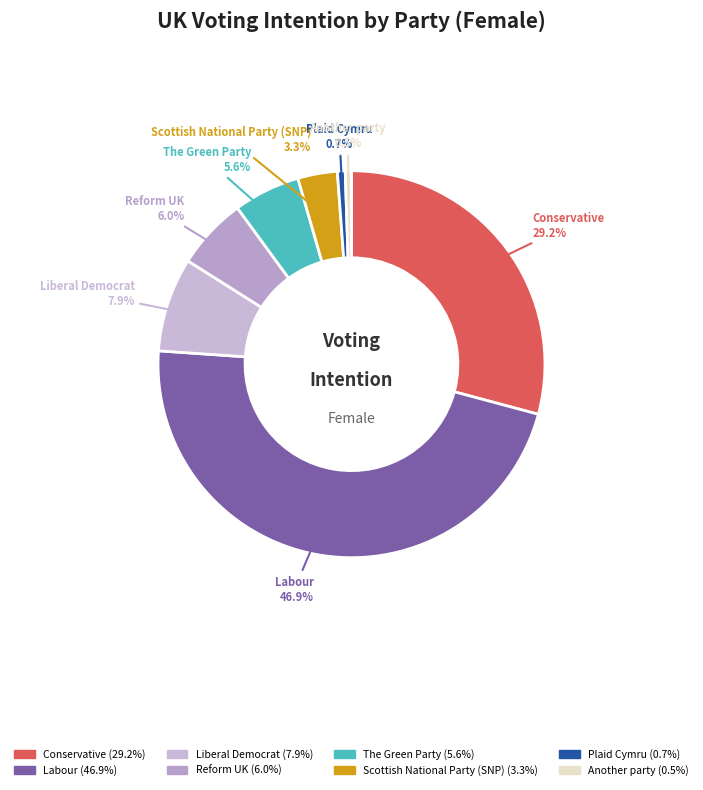

Which slice is the largest?

Labour